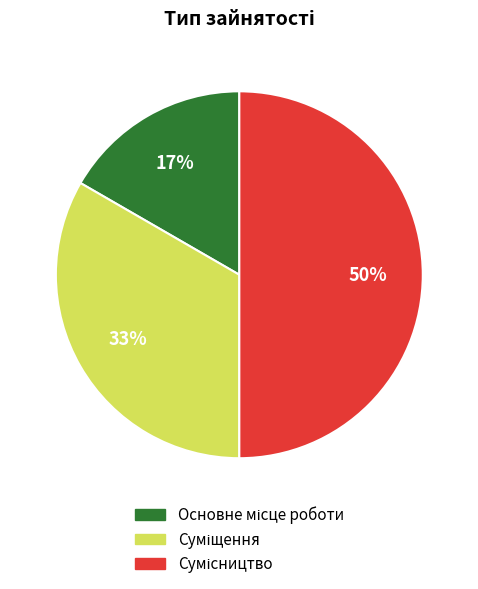

To the nearest percent, what is the average slice percentage?

33%